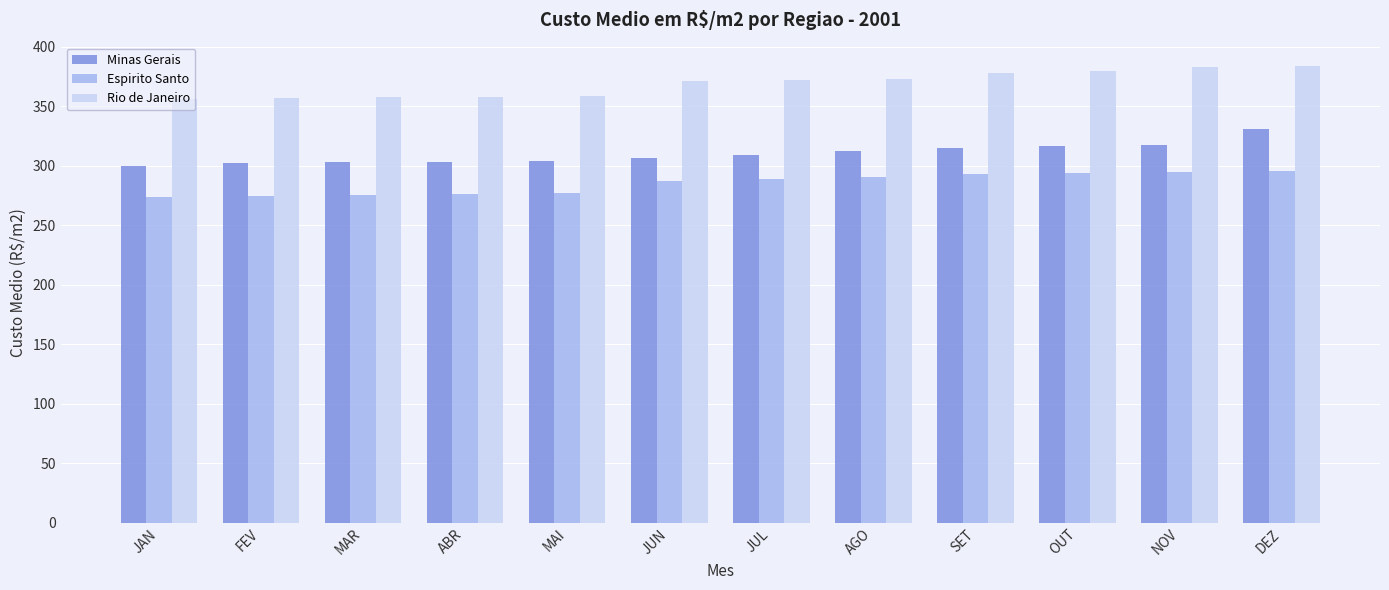

How many data points in Espirito Santo are above 288?

6